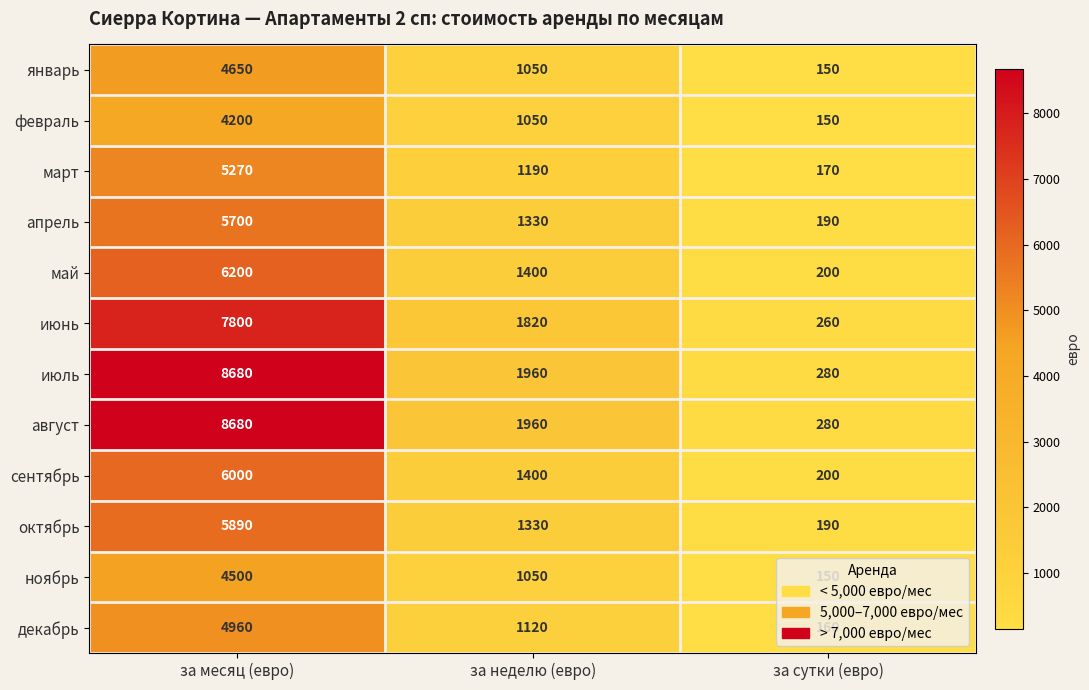

What is the sum of all сентябрь values?

7600